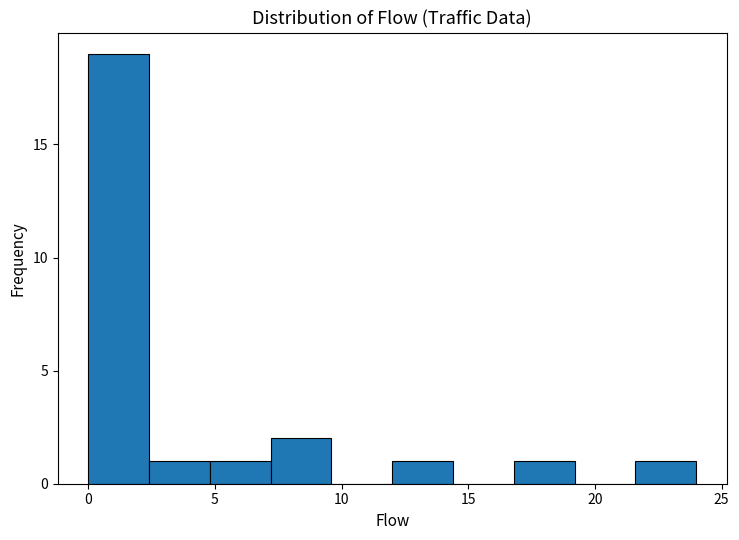

Reading left to right, transcribe this chart: for each bar, give the range it covers on the x-axis and its height. Neither the bar edges nor the heights are printed on the chart, so give them approximately, as read against the axes.

0.0 to 2.4: 19
2.4 to 4.8: 1
4.8 to 7.2: 1
7.2 to 9.6: 2
9.6 to 12.0: 0
12.0 to 14.4: 1
14.4 to 16.8: 0
16.8 to 19.2: 1
19.2 to 21.6: 0
21.6 to 24.0: 1